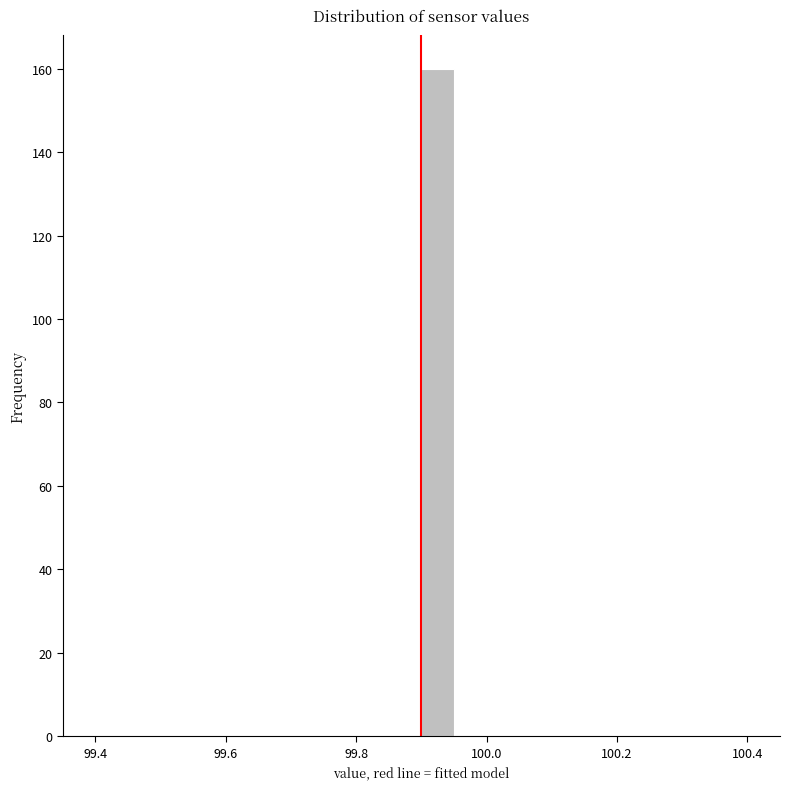

Read against the x-axis, roughly where is the centre of the tallest bar?

99.92